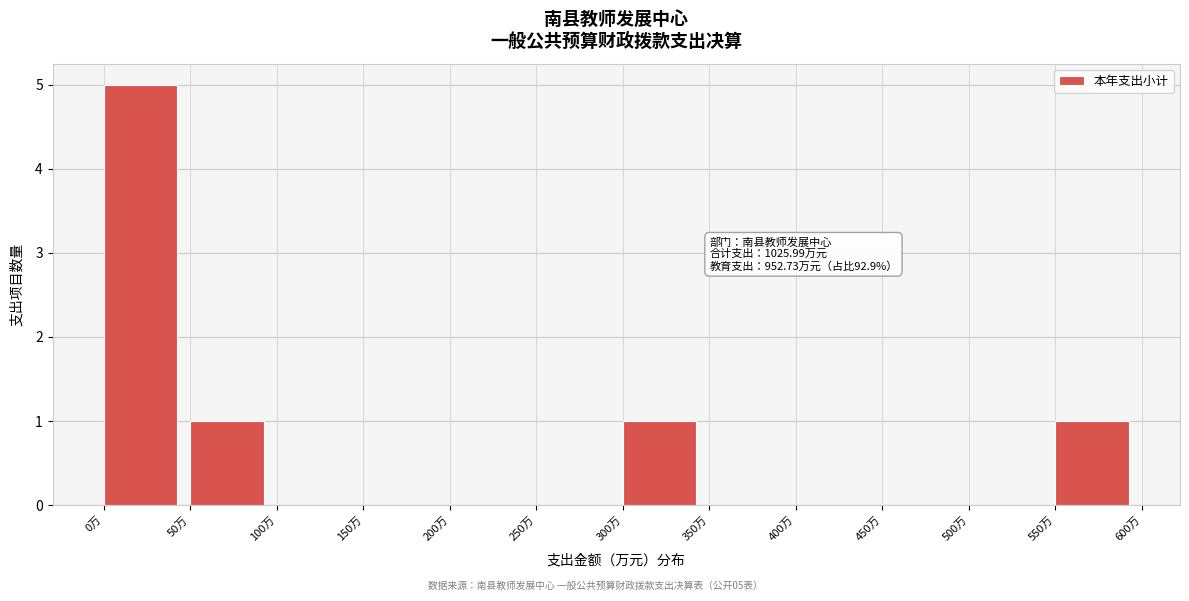

Over which range of the x-axis is the bar tallest?

0 to 50